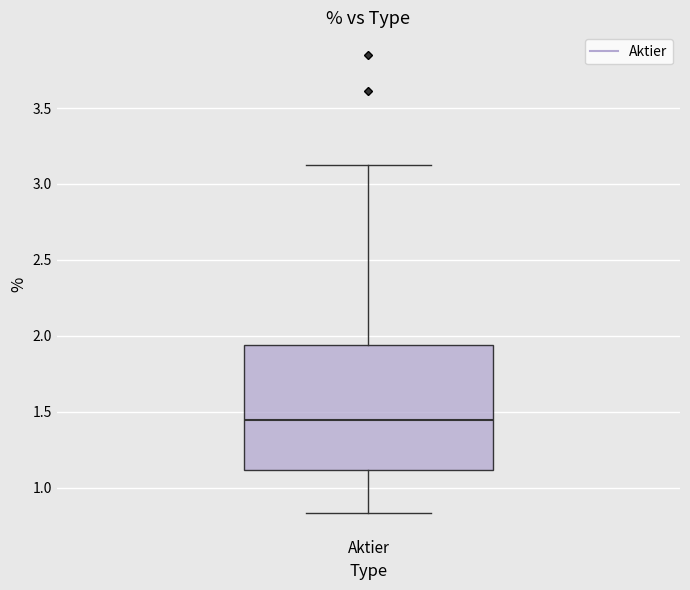

Read this box plot against the y-axis: the position of the median line, the range covered by the box, and the ends of both whiskers. The values are not printed on the chart, so give them approximately, as read against the axis.

median 1.45, box 1.10 to 1.95, whiskers 0.85 to 3.15